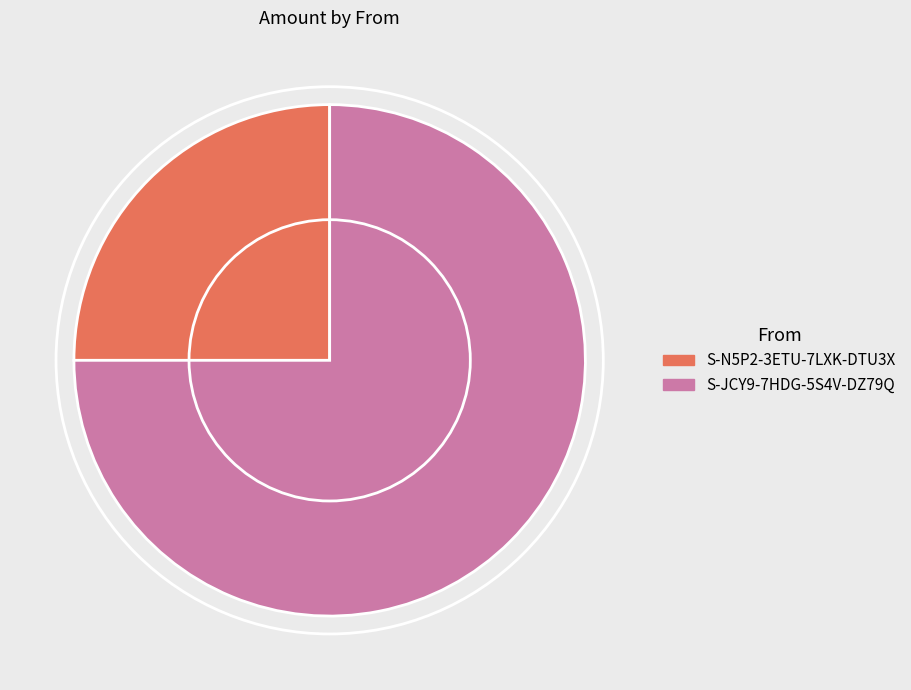

How many slices are in this pie chart?

2